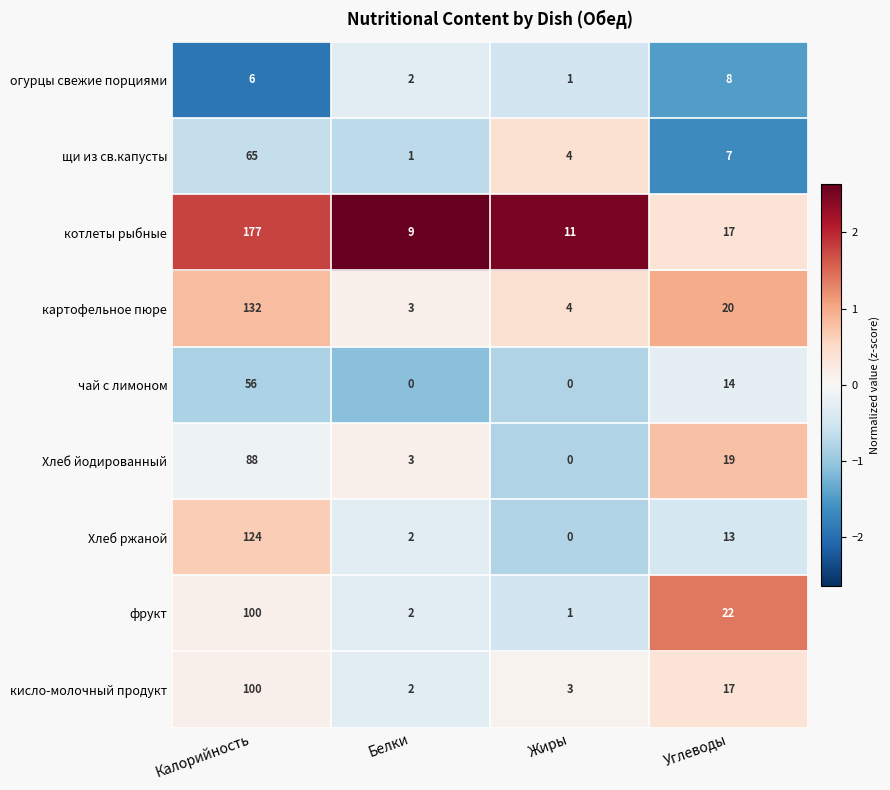

List the labels in order of щи из св.капусты value, smallest first.

Белки, Жиры, Углеводы, Калорийность